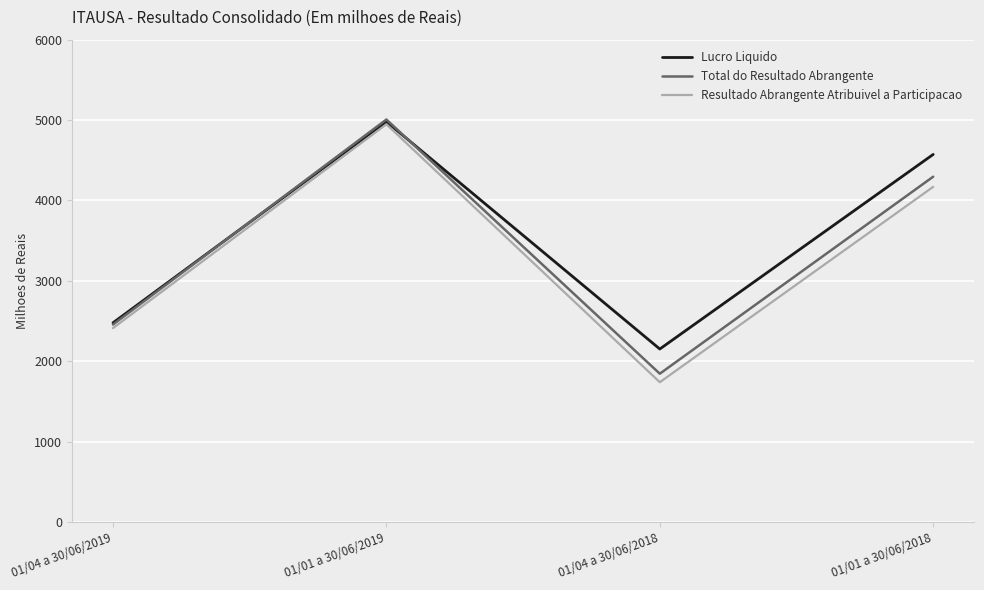

In Resultado Abrangente Atribuivel a Participacao, how many points are higher than both neighbors (excluding endpoints)?

1